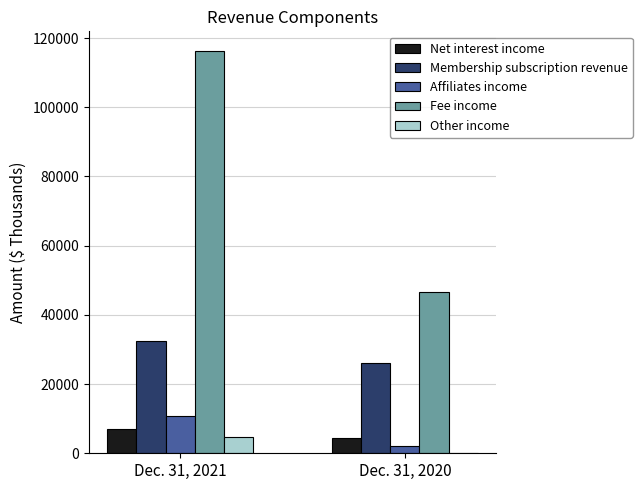

Reading left to right, transcribe all the data shown in this chart.

Net interest income: Dec. 31, 2021=7002	Dec. 31, 2020=4347
Membership subscription revenue: Dec. 31, 2021=32357	Dec. 31, 2020=25994
Affiliates income: Dec. 31, 2021=10900	Dec. 31, 2020=2234
Fee income: Dec. 31, 2021=116131	Dec. 31, 2020=46639
Other income: Dec. 31, 2021=4721	Dec. 31, 2020=197